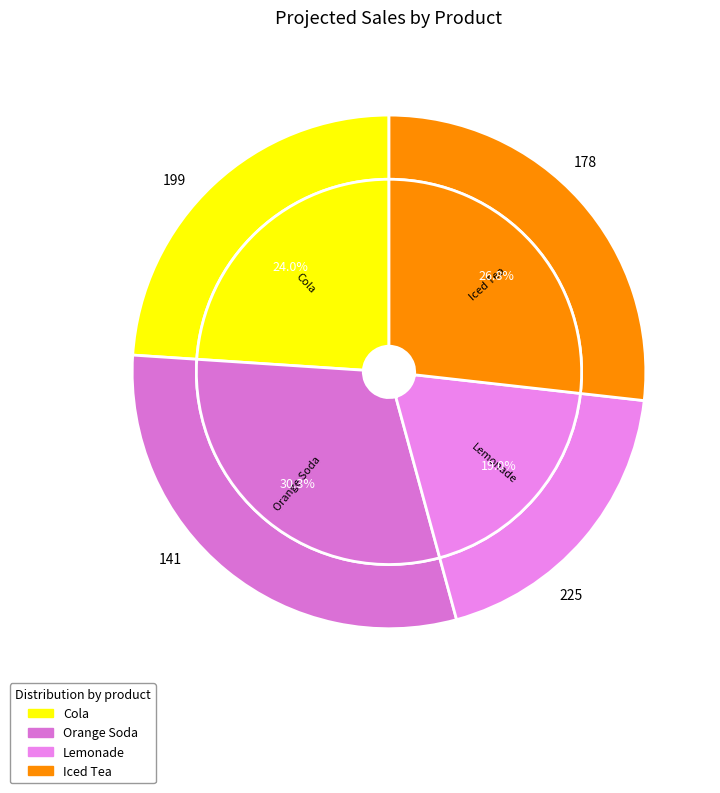

Count the number of slices in the pie.

4